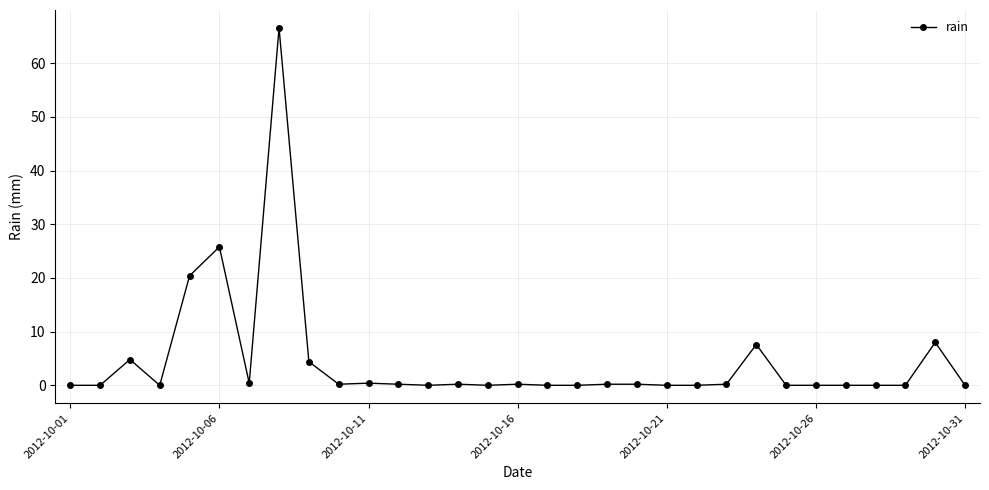

What is the maximum value shown in the chart?

66.6